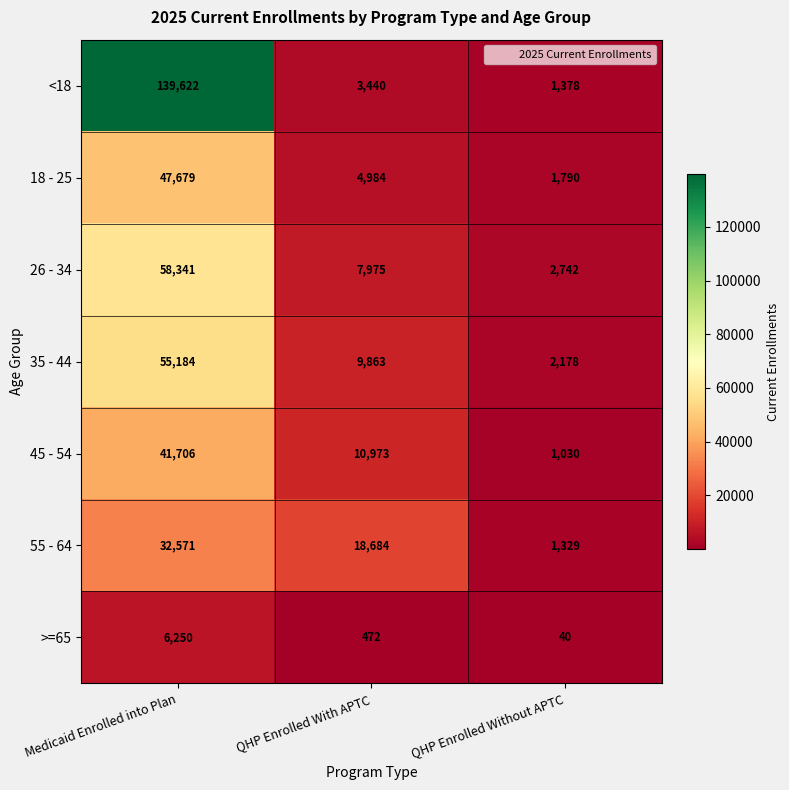

What is the sum of all 45 - 54 values?

53709